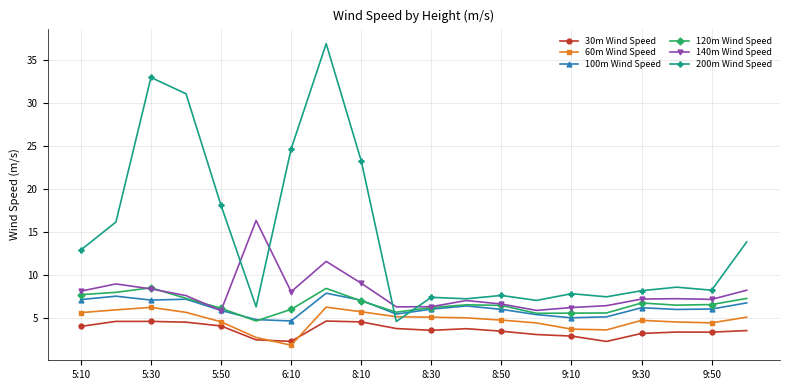

What is the maximum value for 120m Wind Speed?

8.5